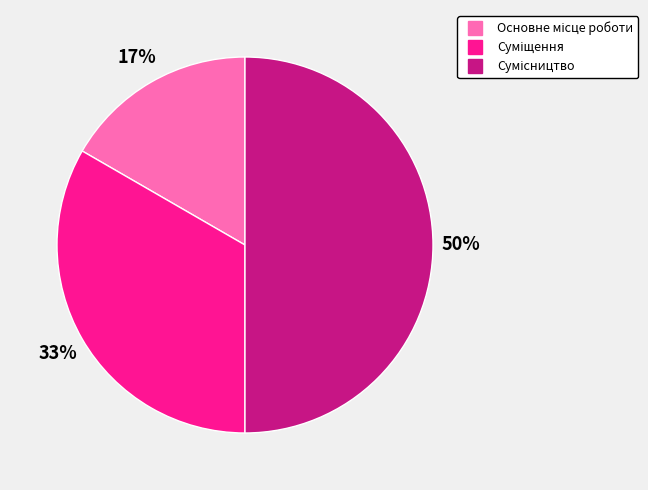

To the nearest percent, what is the average slice percentage?

33%